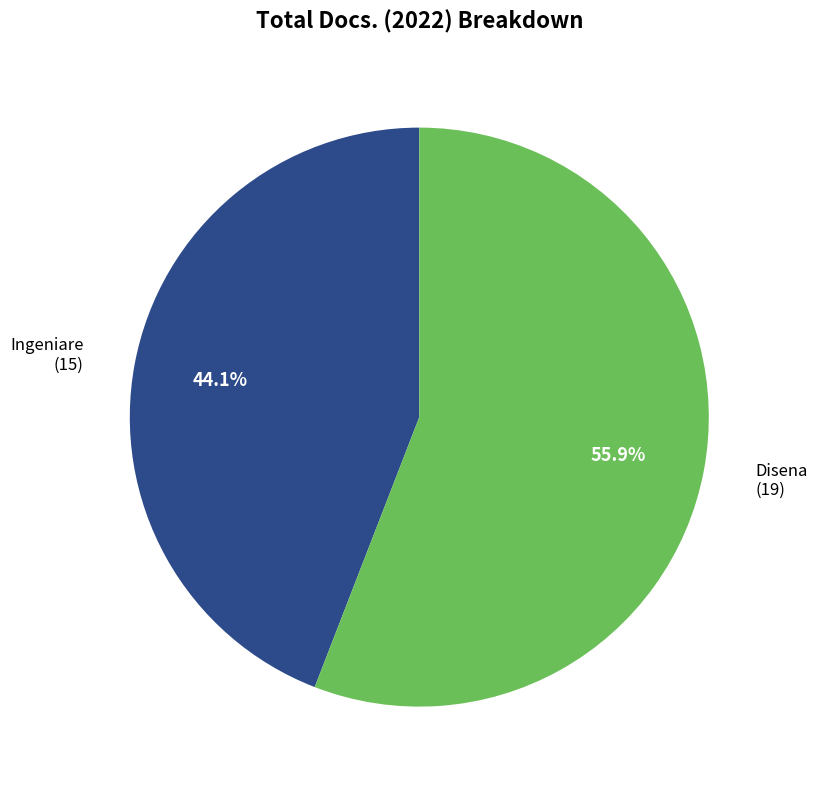

How much of the chart is everything except Disena?

44.1%